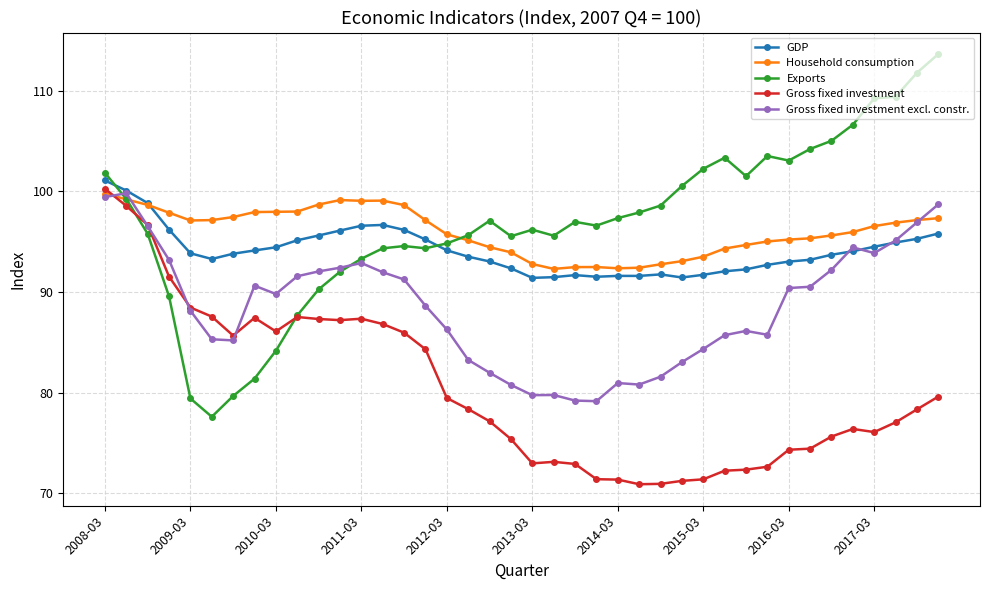

What is the minimum value for Gross fixed investment?

70.9